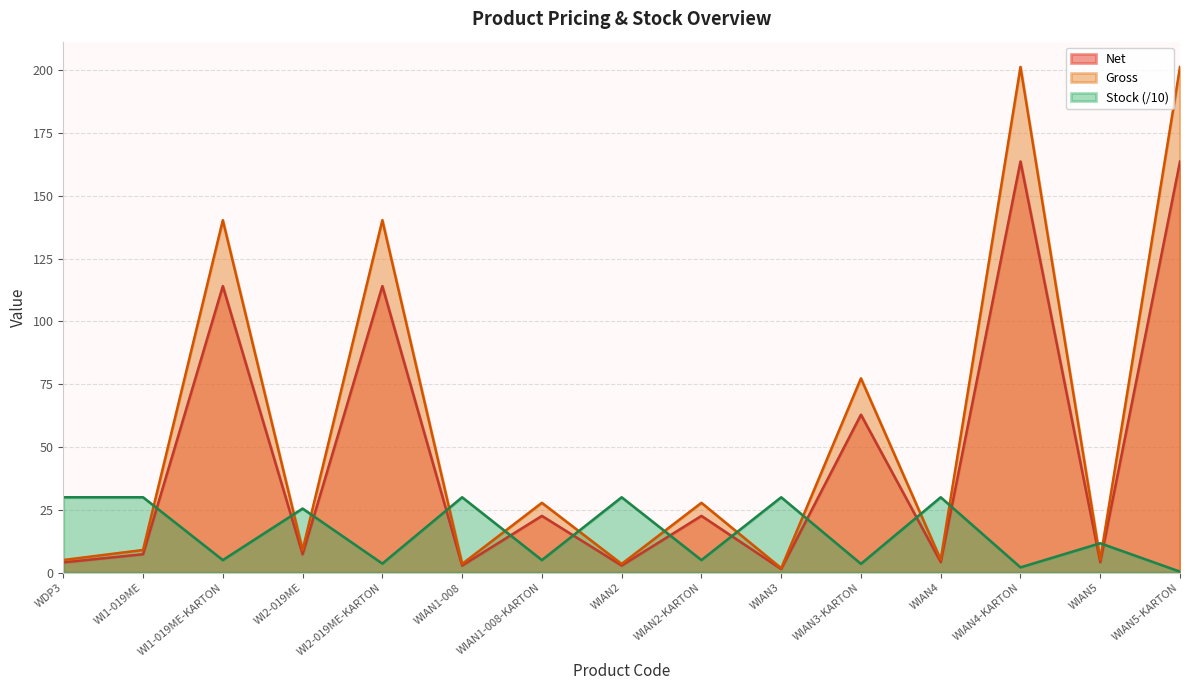

What is the label of the 1st point from the left?

WDP3